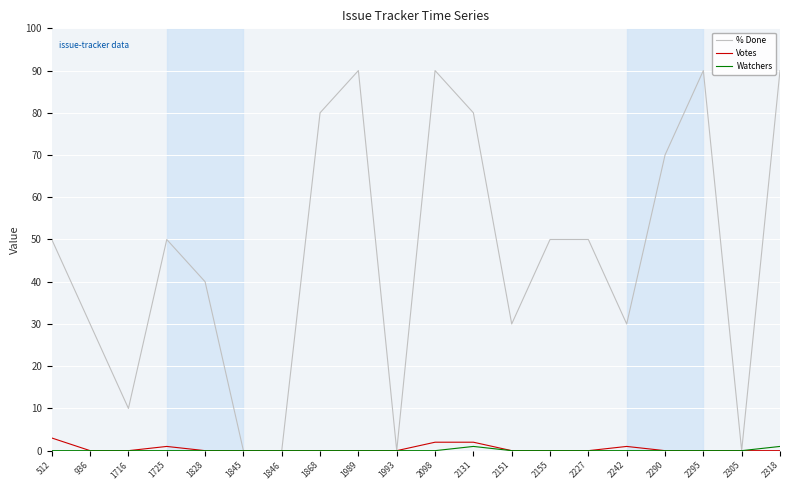

What is the highest value of the Watchers series?

1